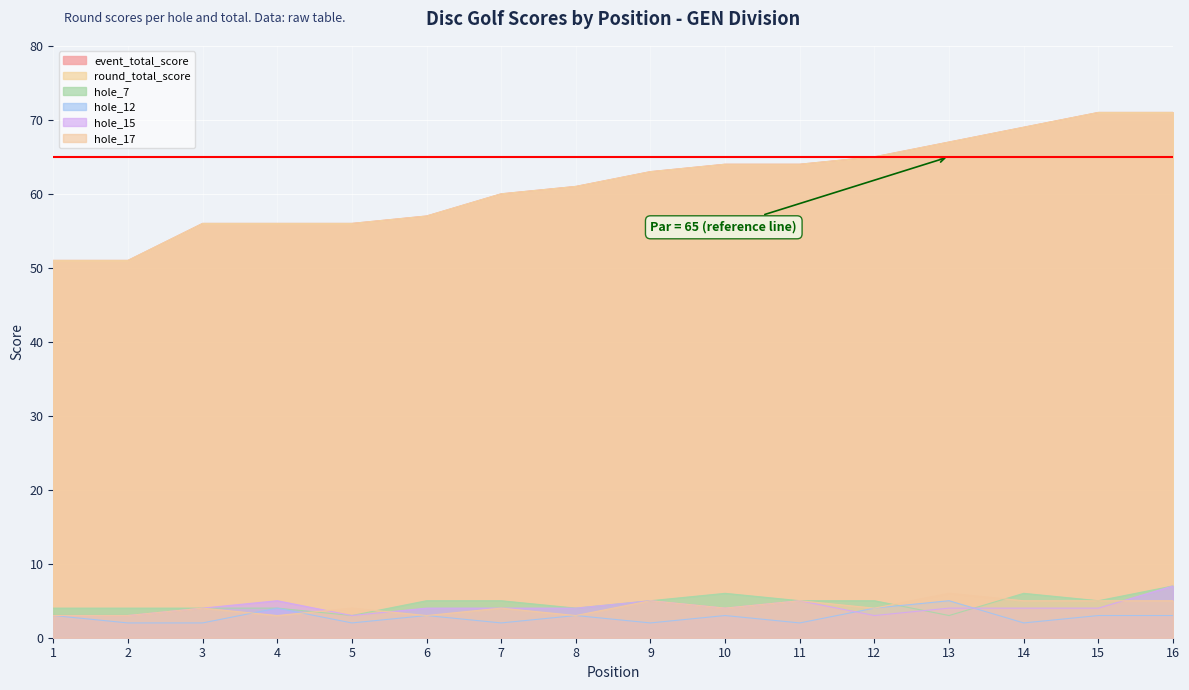

Rank the series at 12 from lowest to highest value.

hole_15, hole_12, hole_17, hole_7, event_total_score, round_total_score